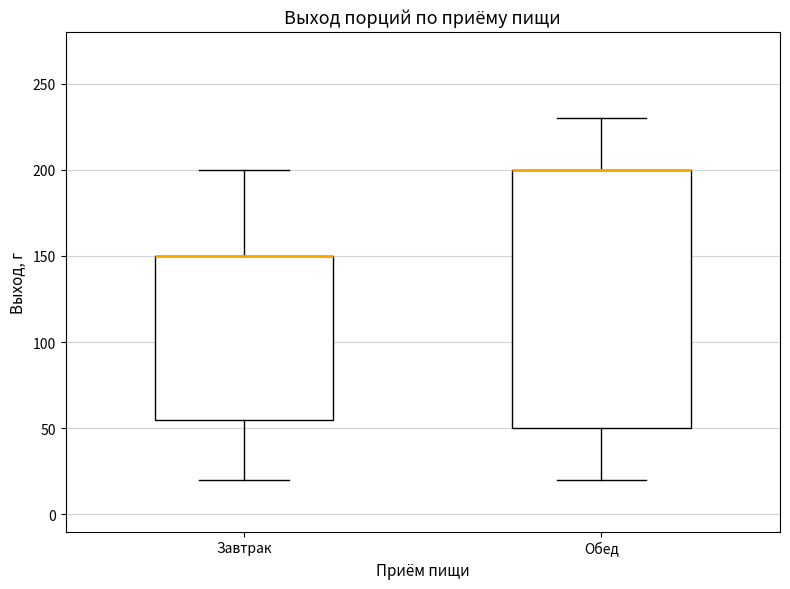

Reading left to right, transcribe this box plot: for each box, give where its median line is, the range the box spans, and where its two whiskers end, as read against the y-axis. The values are not printed on the chart, so give them approximately, as read against the axis.

Завтрак: median 150 (drawn on the box's upper edge), box 55 to 150, whiskers 20 to 200
Обед: median 200 (drawn on the box's upper edge), box 50 to 200, whiskers 20 to 230